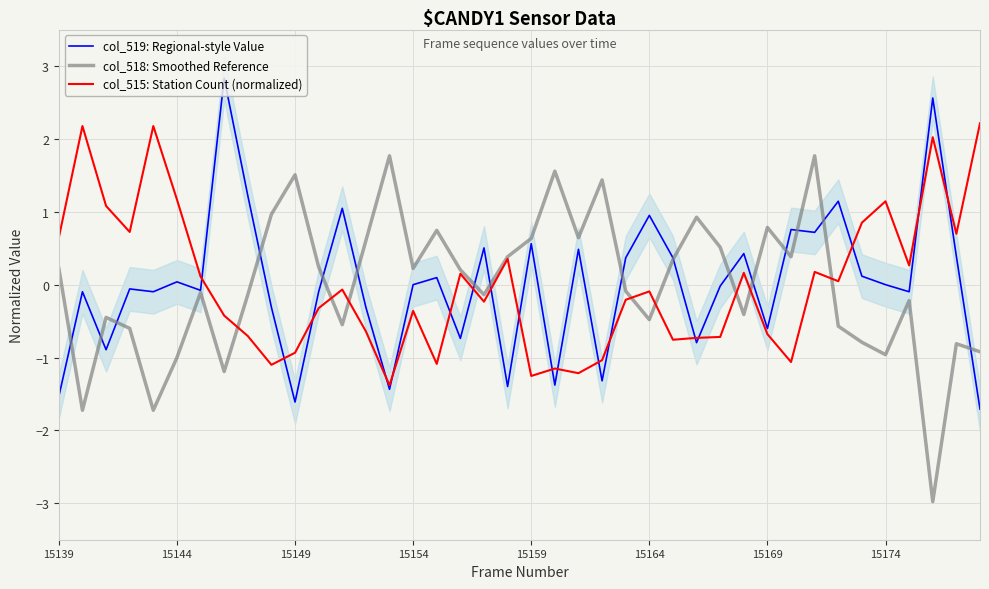

What is the smallest value displayed?

-3.0